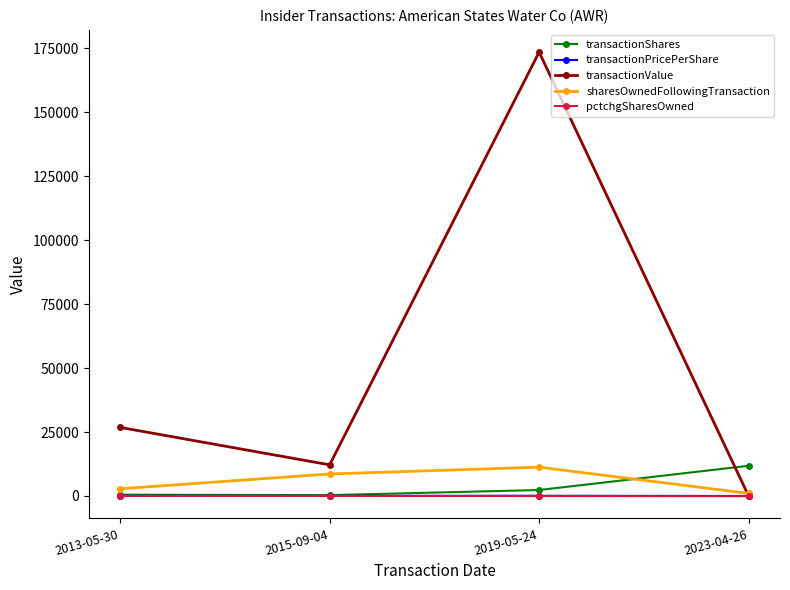

Read the pctchgSharesOwned value at 2023-04-26.

-92.0